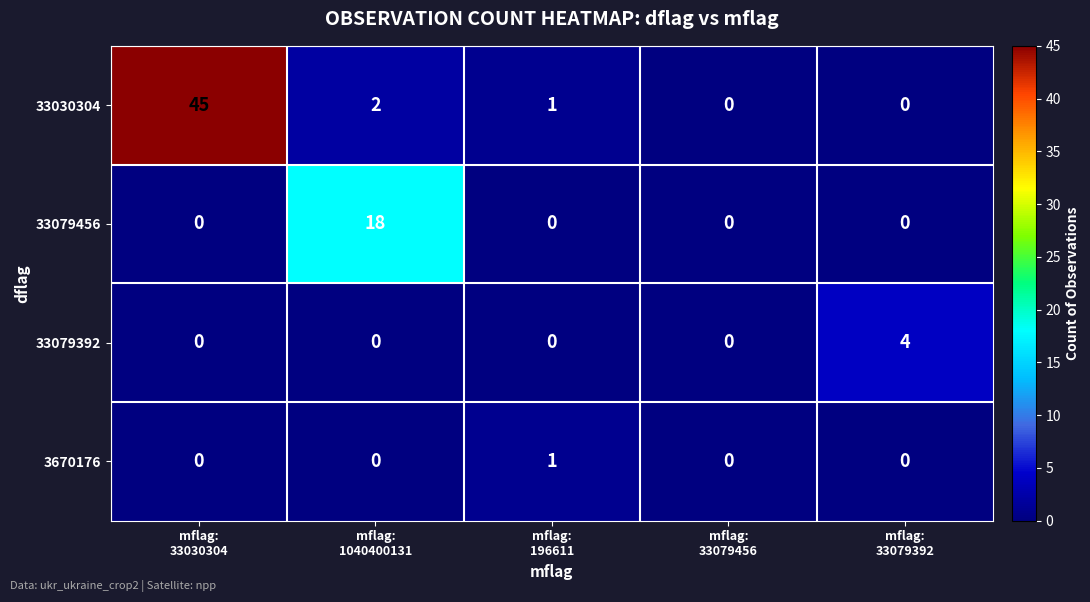

What is the total value across all series at mflag:
196611?

2